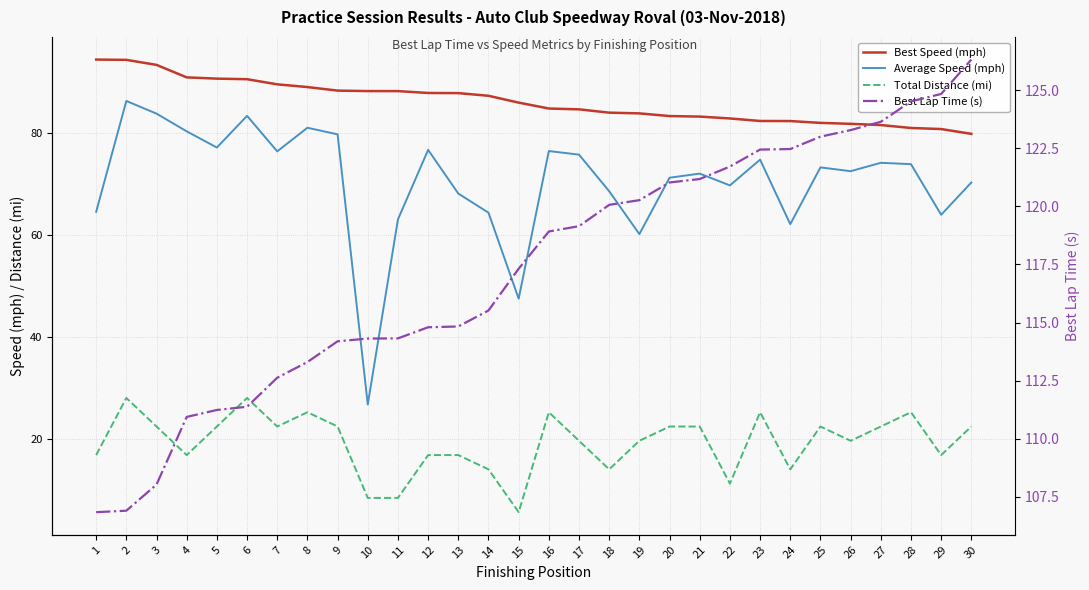

What is the value of the Best Speed (mph) point at the 16th from the left?

84.8